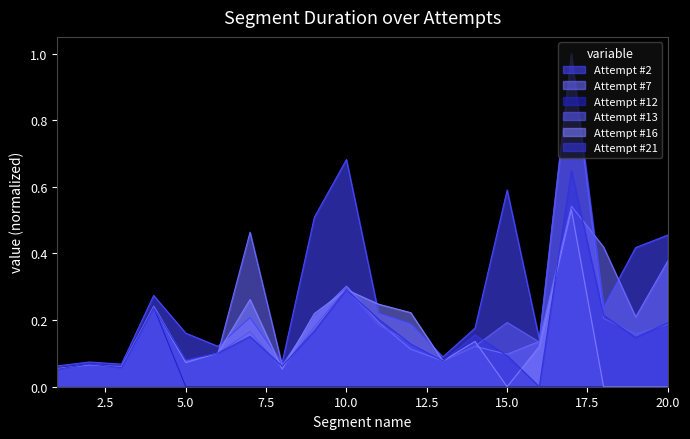

Which series ends up on top after the final intersection of Attempt #2 and Attempt #7?

Attempt #2